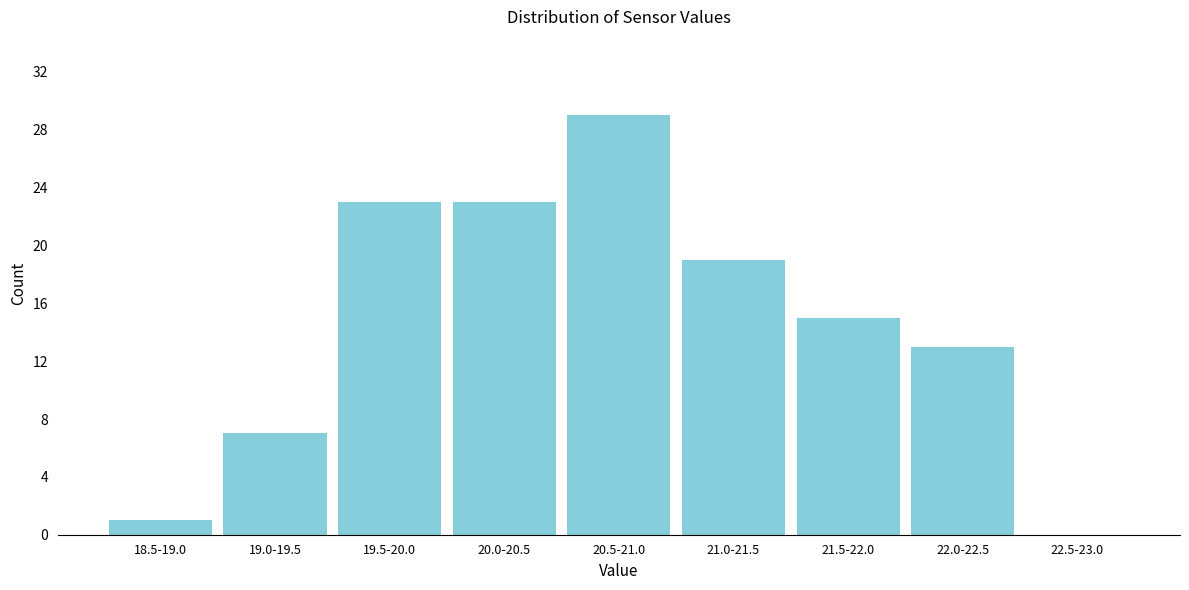

Reading left to right, what are all the values shown in this chart?

18.5-19.0=1	19.0-19.5=7	19.5-20.0=23	20.0-20.5=23	20.5-21.0=29	21.0-21.5=19	21.5-22.0=15	22.0-22.5=13	22.5-23.0=0